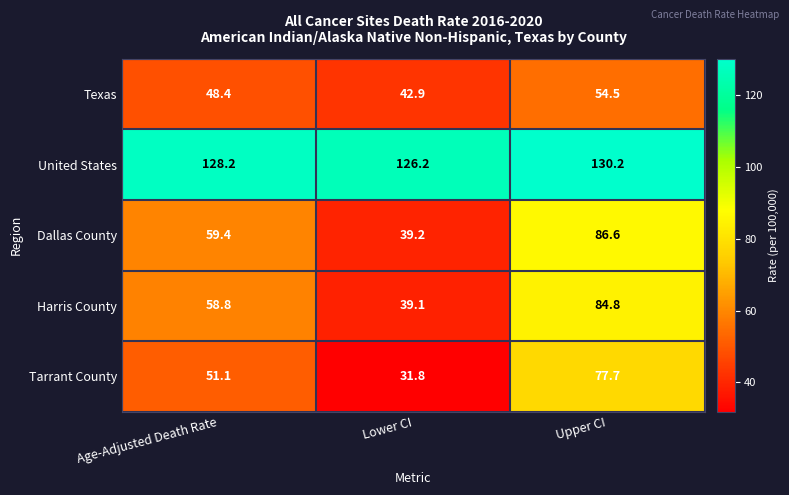

At which category does the chart reach its minimum across all series?

Lower CI